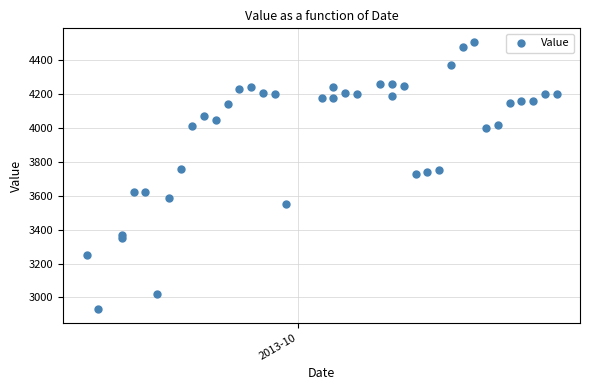

What is the range of Y values (max minus min)?

1580